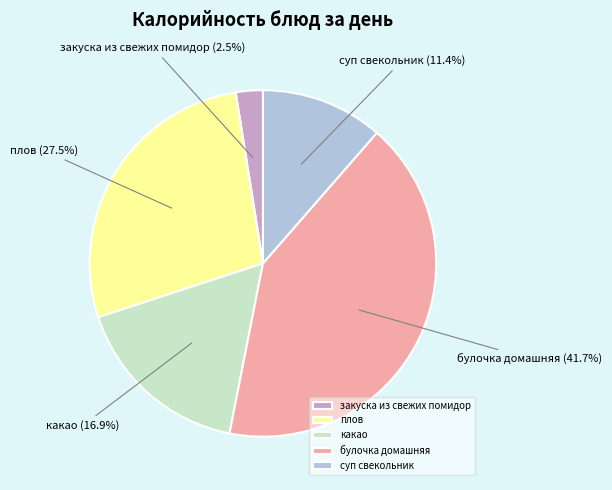

How many segments does this pie chart have?

5